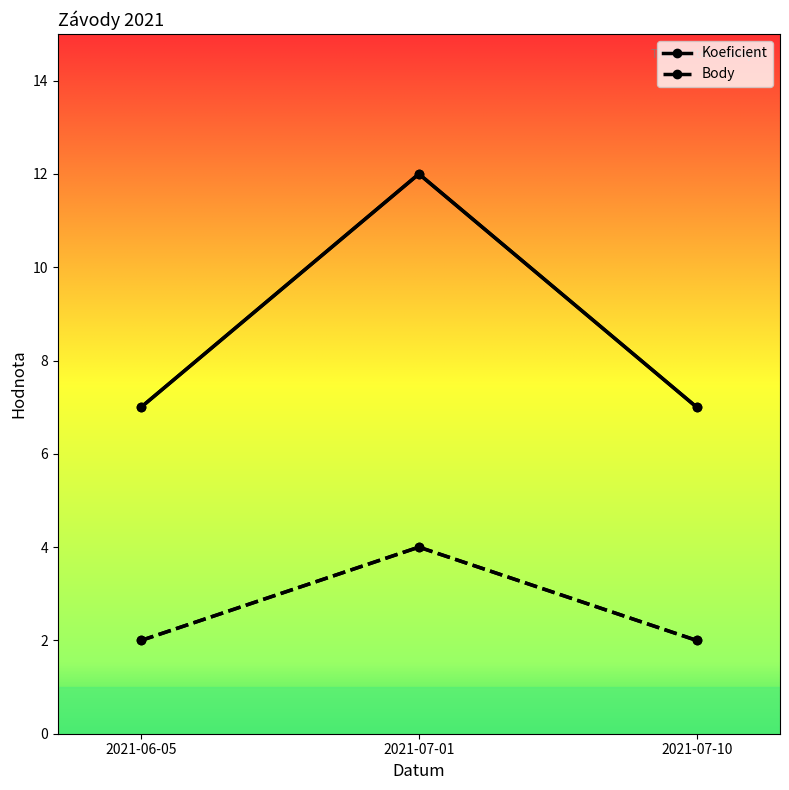

Count the Koeficient values in the range 7 to 12.

3